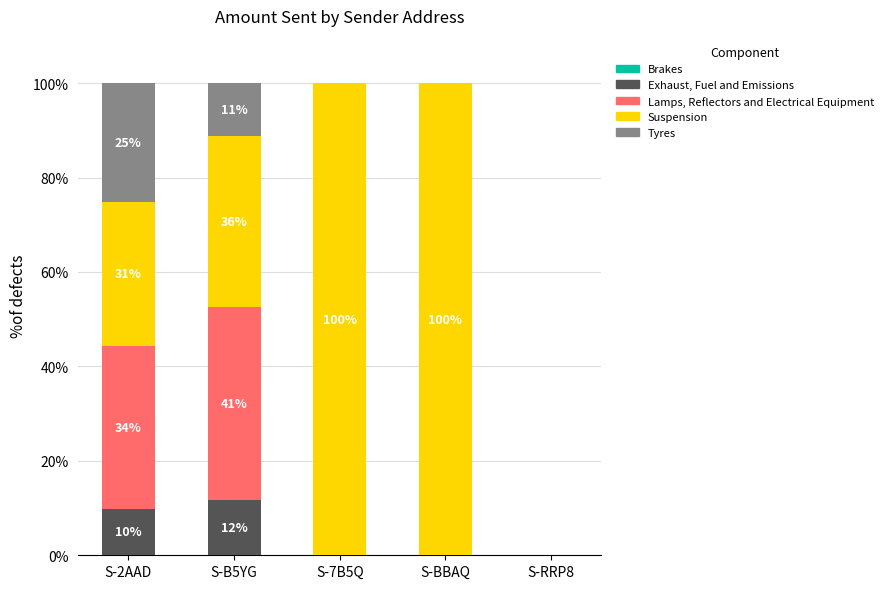

What is the total value across all series at S-BBAQ?

100.0